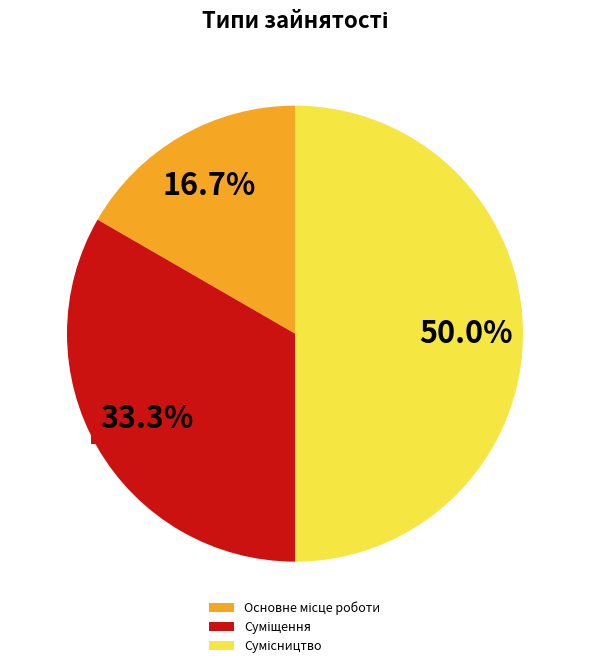

To the nearest percent, what is the difference between the largest and smallest slice percentages?

33%